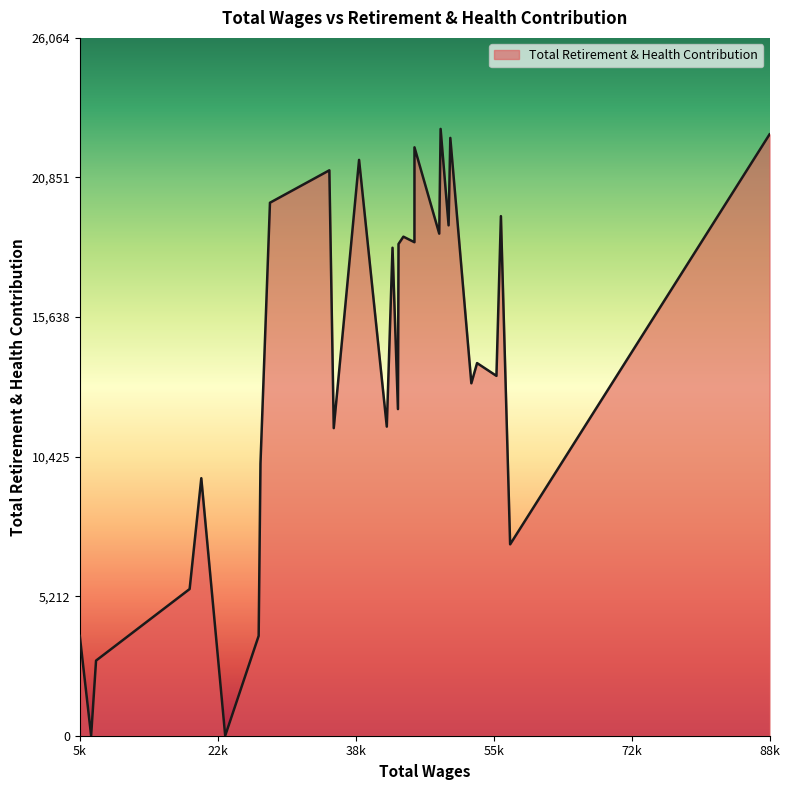

What is the difference between the maximum and minimum values?

22665